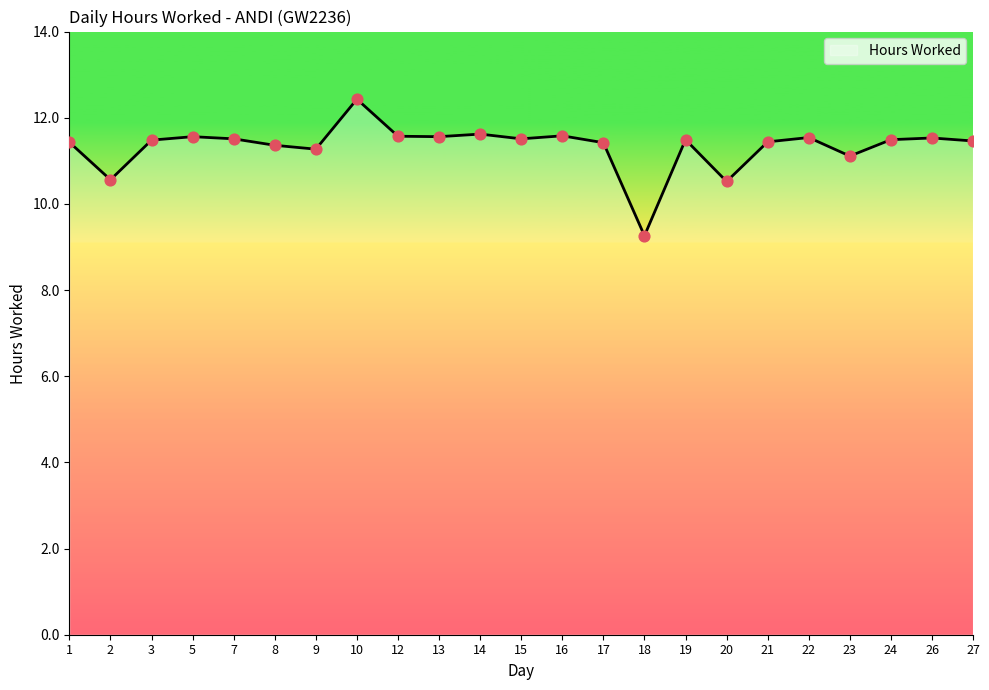

Between 2 and 13, which is larger?

13